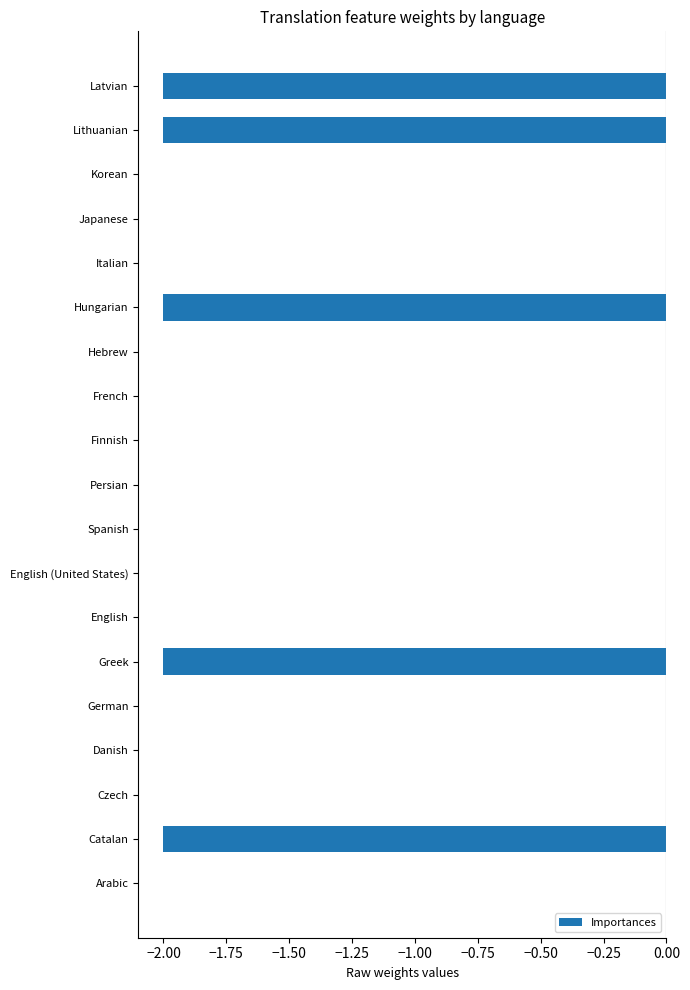

Which has a higher value, Hungarian or English?

English